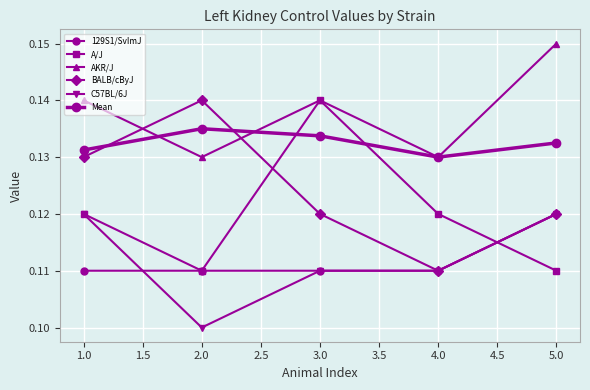

In A/J, how many points are lower than both neighbors (excluding endpoints)?

1